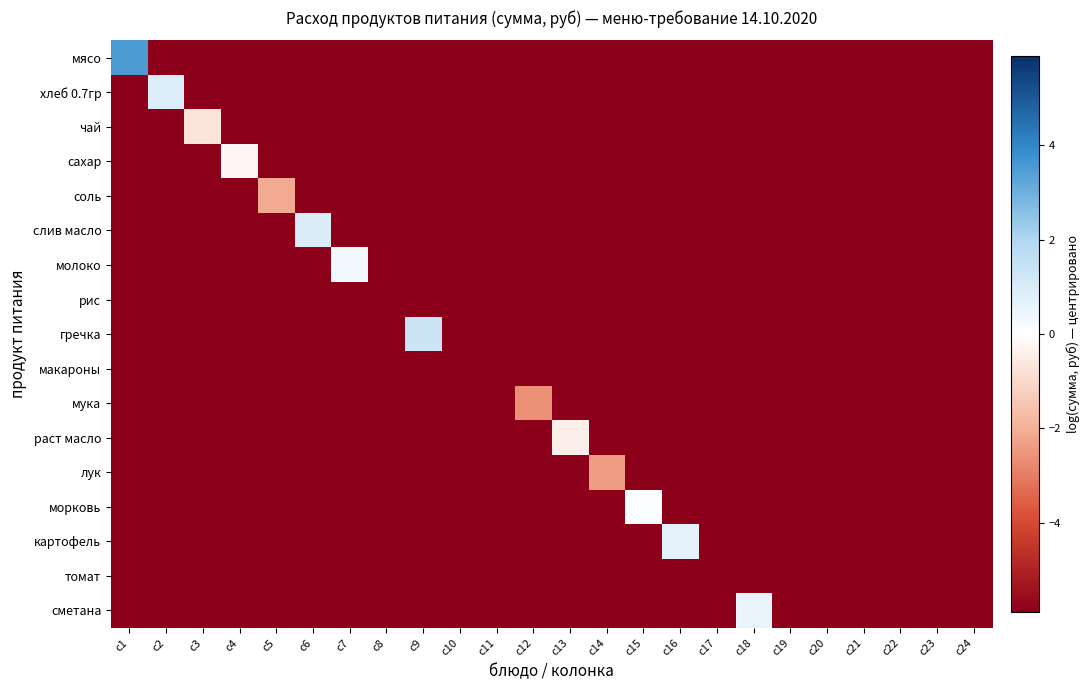

Reading left to right, list all the values displayed in this chart.

мясо: c1=3.5	c2=-5.9	c3=-5.9	c4=-5.9	c5=-5.9	c6=-5.9	c7=-5.9	c8=-5.9	c9=-5.9	c10=-5.9	c11=-5.9	c12=-5.9	c13=-5.9	c14=-5.9	c15=-5.9	c16=-5.9	c17=-5.9	c18=-5.9	c19=-5.9	c20=-5.9	c21=-5.9	c22=-5.9	c23=-5.9	c24=-5.9
хлеб 0.7гр: c1=-5.9	c2=0.9	c3=-5.9	c4=-5.9	c5=-5.9	c6=-5.9	c7=-5.9	c8=-5.9	c9=-5.9	c10=-5.9	c11=-5.9	c12=-5.9	c13=-5.9	c14=-5.9	c15=-5.9	c16=-5.9	c17=-5.9	c18=-5.9	c19=-5.9	c20=-5.9	c21=-5.9	c22=-5.9	c23=-5.9	c24=-5.9
чай: c1=-5.9	c2=-5.9	c3=-0.7	c4=-5.9	c5=-5.9	c6=-5.9	c7=-5.9	c8=-5.9	c9=-5.9	c10=-5.9	c11=-5.9	c12=-5.9	c13=-5.9	c14=-5.9	c15=-5.9	c16=-5.9	c17=-5.9	c18=-5.9	c19=-5.9	c20=-5.9	c21=-5.9	c22=-5.9	c23=-5.9	c24=-5.9
сахар: c1=-5.9	c2=-5.9	c3=-5.9	c4=-0.2	c5=-5.9	c6=-5.9	c7=-5.9	c8=-5.9	c9=-5.9	c10=-5.9	c11=-5.9	c12=-5.9	c13=-5.9	c14=-5.9	c15=-5.9	c16=-5.9	c17=-5.9	c18=-5.9	c19=-5.9	c20=-5.9	c21=-5.9	c22=-5.9	c23=-5.9	c24=-5.9
соль: c1=-5.9	c2=-5.9	c3=-5.9	c4=-5.9	c5=-2.1	c6=-5.9	c7=-5.9	c8=-5.9	c9=-5.9	c10=-5.9	c11=-5.9	c12=-5.9	c13=-5.9	c14=-5.9	c15=-5.9	c16=-5.9	c17=-5.9	c18=-5.9	c19=-5.9	c20=-5.9	c21=-5.9	c22=-5.9	c23=-5.9	c24=-5.9
слив масло: c1=-5.9	c2=-5.9	c3=-5.9	c4=-5.9	c5=-5.9	c6=1.0	c7=-5.9	c8=-5.9	c9=-5.9	c10=-5.9	c11=-5.9	c12=-5.9	c13=-5.9	c14=-5.9	c15=-5.9	c16=-5.9	c17=-5.9	c18=-5.9	c19=-5.9	c20=-5.9	c21=-5.9	c22=-5.9	c23=-5.9	c24=-5.9
молоко: c1=-5.9	c2=-5.9	c3=-5.9	c4=-5.9	c5=-5.9	c6=-5.9	c7=0.3	c8=-5.9	c9=-5.9	c10=-5.9	c11=-5.9	c12=-5.9	c13=-5.9	c14=-5.9	c15=-5.9	c16=-5.9	c17=-5.9	c18=-5.9	c19=-5.9	c20=-5.9	c21=-5.9	c22=-5.9	c23=-5.9	c24=-5.9
рис: c1=-5.9	c2=-5.9	c3=-5.9	c4=-5.9	c5=-5.9	c6=-5.9	c7=-5.9	c8=-5.9	c9=-5.9	c10=-5.9	c11=-5.9	c12=-5.9	c13=-5.9	c14=-5.9	c15=-5.9	c16=-5.9	c17=-5.9	c18=-5.9	c19=-5.9	c20=-5.9	c21=-5.9	c22=-5.9	c23=-5.9	c24=-5.9
гречка: c1=-5.9	c2=-5.9	c3=-5.9	c4=-5.9	c5=-5.9	c6=-5.9	c7=-5.9	c8=-5.9	c9=1.3	c10=-5.9	c11=-5.9	c12=-5.9	c13=-5.9	c14=-5.9	c15=-5.9	c16=-5.9	c17=-5.9	c18=-5.9	c19=-5.9	c20=-5.9	c21=-5.9	c22=-5.9	c23=-5.9	c24=-5.9
макароны: c1=-5.9	c2=-5.9	c3=-5.9	c4=-5.9	c5=-5.9	c6=-5.9	c7=-5.9	c8=-5.9	c9=-5.9	c10=-5.9	c11=-5.9	c12=-5.9	c13=-5.9	c14=-5.9	c15=-5.9	c16=-5.9	c17=-5.9	c18=-5.9	c19=-5.9	c20=-5.9	c21=-5.9	c22=-5.9	c23=-5.9	c24=-5.9
мука: c1=-5.9	c2=-5.9	c3=-5.9	c4=-5.9	c5=-5.9	c6=-5.9	c7=-5.9	c8=-5.9	c9=-5.9	c10=-5.9	c11=-5.9	c12=-2.6	c13=-5.9	c14=-5.9	c15=-5.9	c16=-5.9	c17=-5.9	c18=-5.9	c19=-5.9	c20=-5.9	c21=-5.9	c22=-5.9	c23=-5.9	c24=-5.9
раст масло: c1=-5.9	c2=-5.9	c3=-5.9	c4=-5.9	c5=-5.9	c6=-5.9	c7=-5.9	c8=-5.9	c9=-5.9	c10=-5.9	c11=-5.9	c12=-5.9	c13=-0.4	c14=-5.9	c15=-5.9	c16=-5.9	c17=-5.9	c18=-5.9	c19=-5.9	c20=-5.9	c21=-5.9	c22=-5.9	c23=-5.9	c24=-5.9
лук: c1=-5.9	c2=-5.9	c3=-5.9	c4=-5.9	c5=-5.9	c6=-5.9	c7=-5.9	c8=-5.9	c9=-5.9	c10=-5.9	c11=-5.9	c12=-5.9	c13=-5.9	c14=-2.4	c15=-5.9	c16=-5.9	c17=-5.9	c18=-5.9	c19=-5.9	c20=-5.9	c21=-5.9	c22=-5.9	c23=-5.9	c24=-5.9
морковь: c1=-5.9	c2=-5.9	c3=-5.9	c4=-5.9	c5=-5.9	c6=-5.9	c7=-5.9	c8=-5.9	c9=-5.9	c10=-5.9	c11=-5.9	c12=-5.9	c13=-5.9	c14=-5.9	c15=0.1	c16=-5.9	c17=-5.9	c18=-5.9	c19=-5.9	c20=-5.9	c21=-5.9	c22=-5.9	c23=-5.9	c24=-5.9
картофель: c1=-5.9	c2=-5.9	c3=-5.9	c4=-5.9	c5=-5.9	c6=-5.9	c7=-5.9	c8=-5.9	c9=-5.9	c10=-5.9	c11=-5.9	c12=-5.9	c13=-5.9	c14=-5.9	c15=-5.9	c16=0.7	c17=-5.9	c18=-5.9	c19=-5.9	c20=-5.9	c21=-5.9	c22=-5.9	c23=-5.9	c24=-5.9
томат: c1=-5.9	c2=-5.9	c3=-5.9	c4=-5.9	c5=-5.9	c6=-5.9	c7=-5.9	c8=-5.9	c9=-5.9	c10=-5.9	c11=-5.9	c12=-5.9	c13=-5.9	c14=-5.9	c15=-5.9	c16=-5.9	c17=-5.9	c18=-5.9	c19=-5.9	c20=-5.9	c21=-5.9	c22=-5.9	c23=-5.9	c24=-5.9
сметана: c1=-5.9	c2=-5.9	c3=-5.9	c4=-5.9	c5=-5.9	c6=-5.9	c7=-5.9	c8=-5.9	c9=-5.9	c10=-5.9	c11=-5.9	c12=-5.9	c13=-5.9	c14=-5.9	c15=-5.9	c16=-5.9	c17=-5.9	c18=0.6	c19=-5.9	c20=-5.9	c21=-5.9	c22=-5.9	c23=-5.9	c24=-5.9